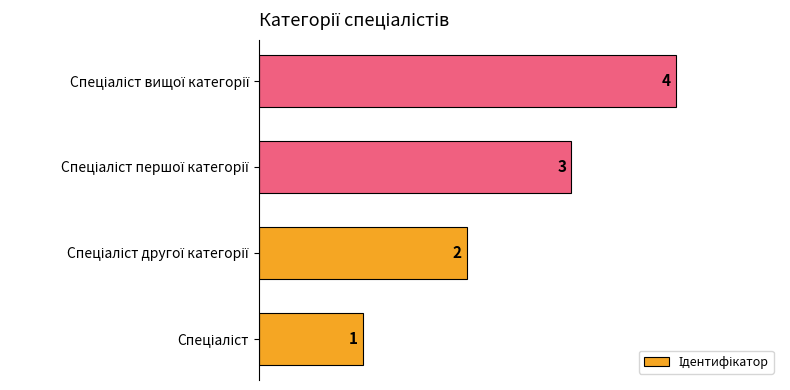

What is the sum of all values?

10